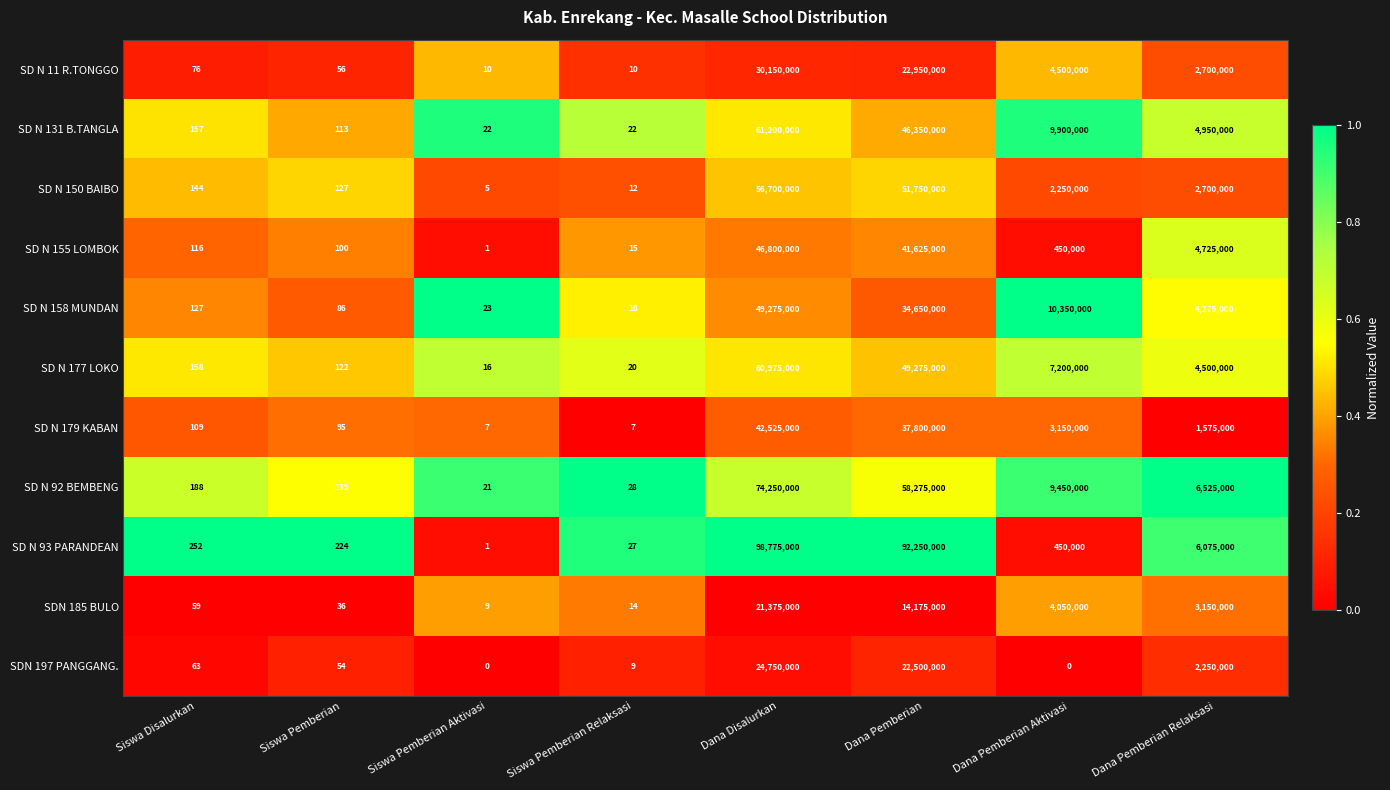

At Siswa Disalurkan, list the series in order from smallest to largest.

SDN 185 BULO, SDN 197 PANGGANG., SD N 11 R.TONGGO, SD N 179 KABAN, SD N 155 LOMBOK, SD N 158 MUNDAN, SD N 150 BAIBO, SD N 131 B.TANGLA, SD N 177 LOKO, SD N 92 BEMBENG, SD N 93 PARANDEAN